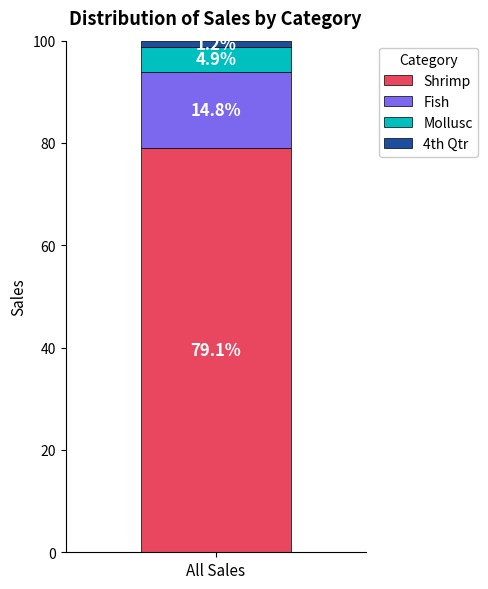

Reading left to right, what are the values for Shrimp?

79.1